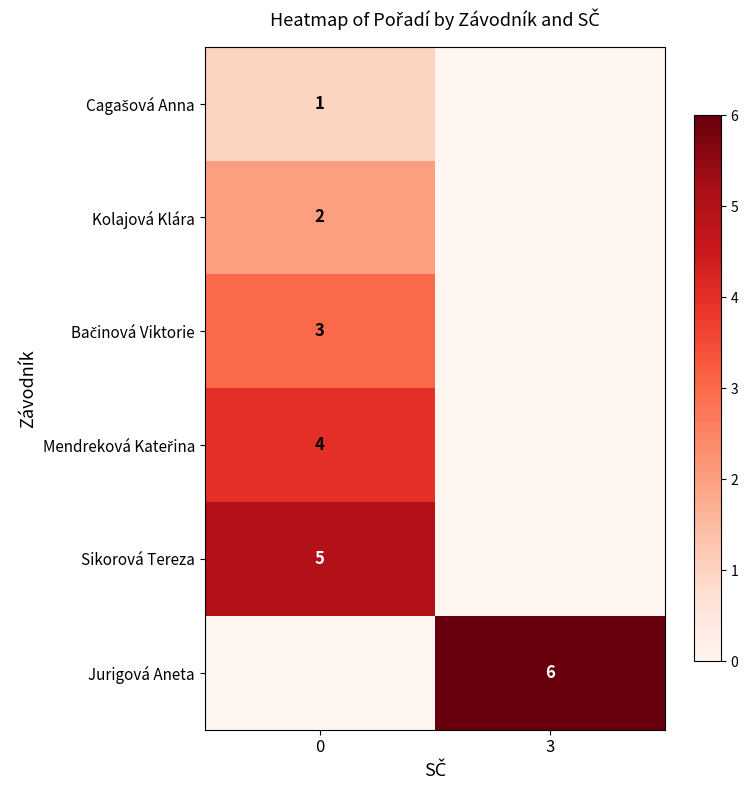

The value of row_5 at 0 is -4. True or false?

False